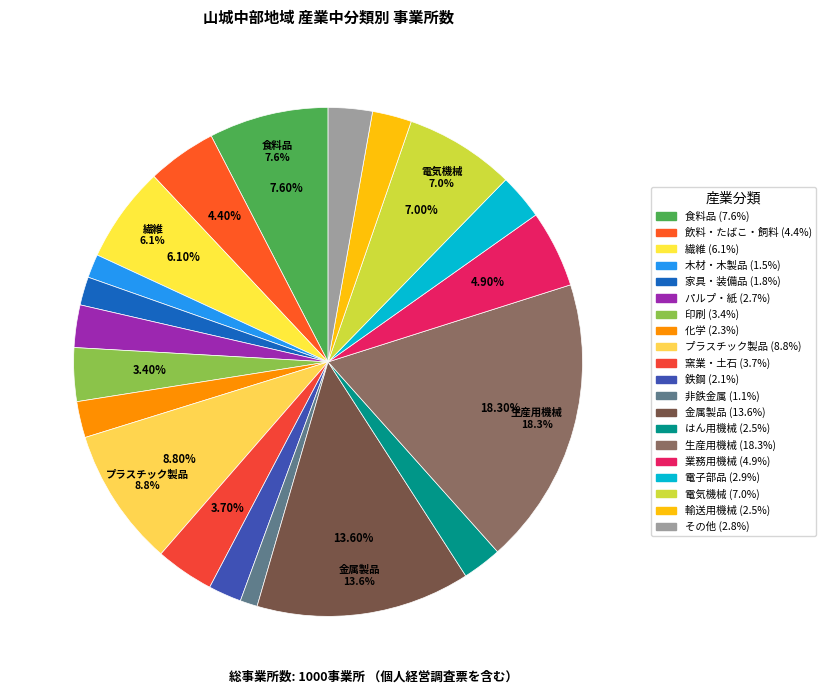

Combined, do 飲料・たばこ・飼料 and 家具・装備品 account for over 50%?

No